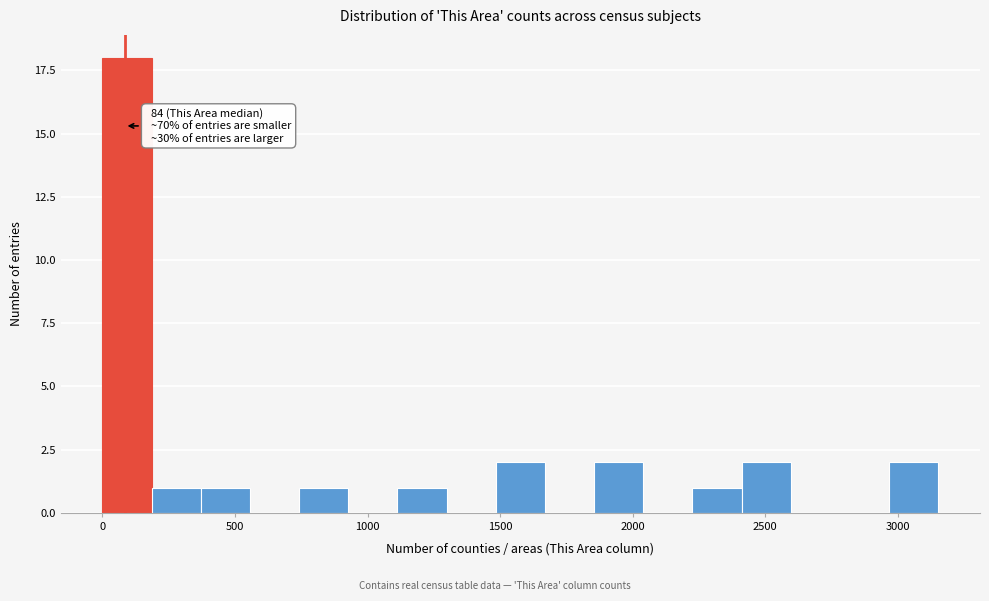

Around what value on the x-axis is the tallest bar? Give the approximate position of its centre, as read against the axis.

100